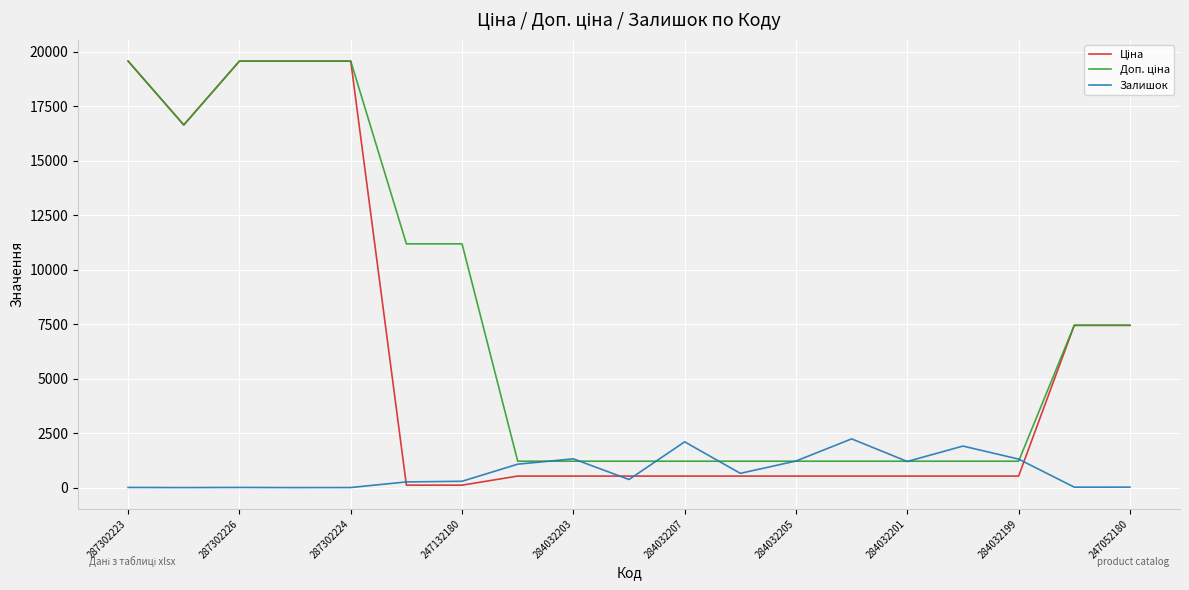

What is the maximum value shown in the chart?

19564.9